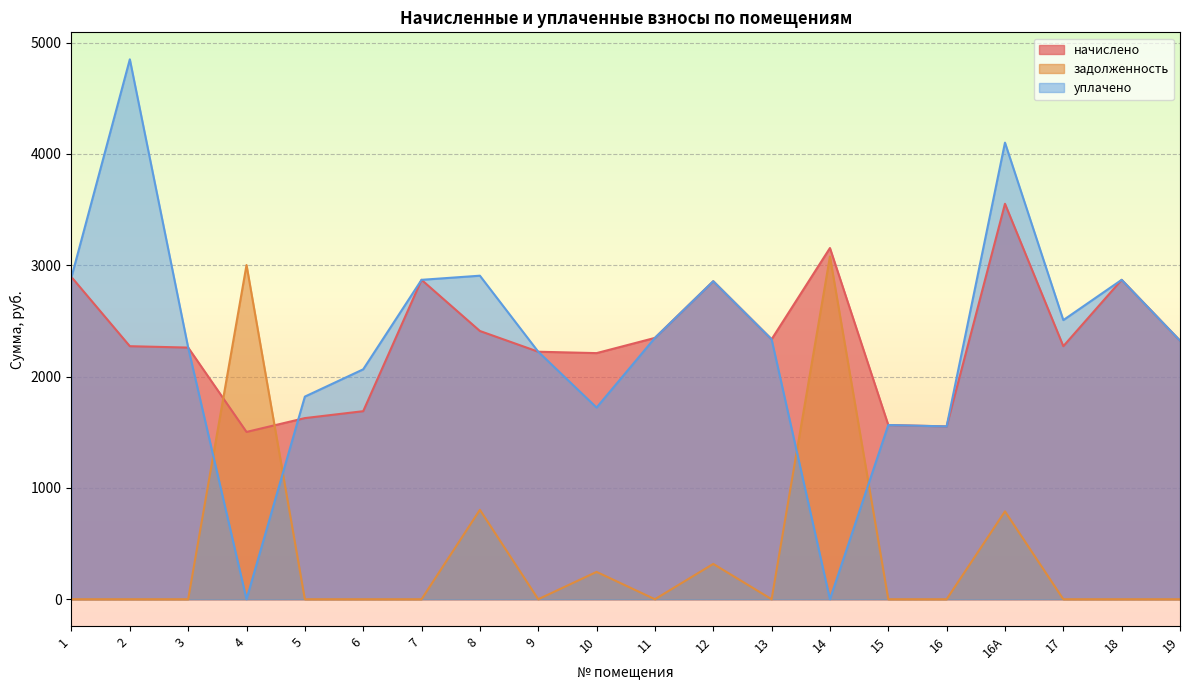

What is the difference between the maximum and second lowest values in the уплачено series?

4849.5